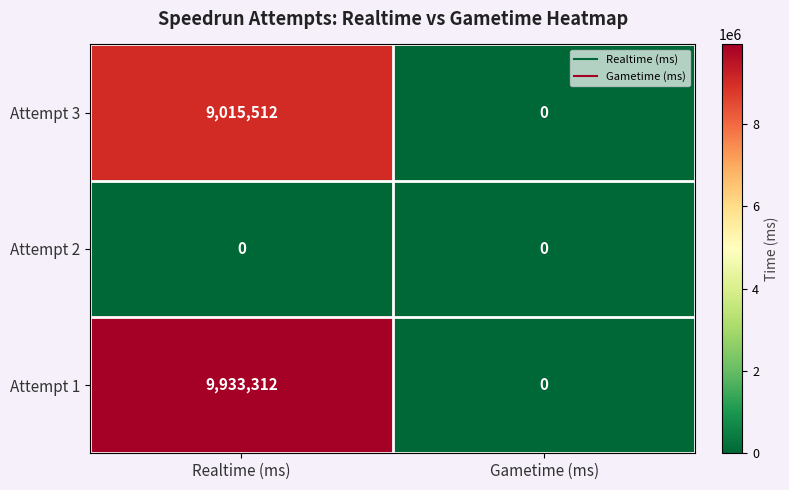

Which label corresponds to the largest value in the chart?

Realtime (ms)